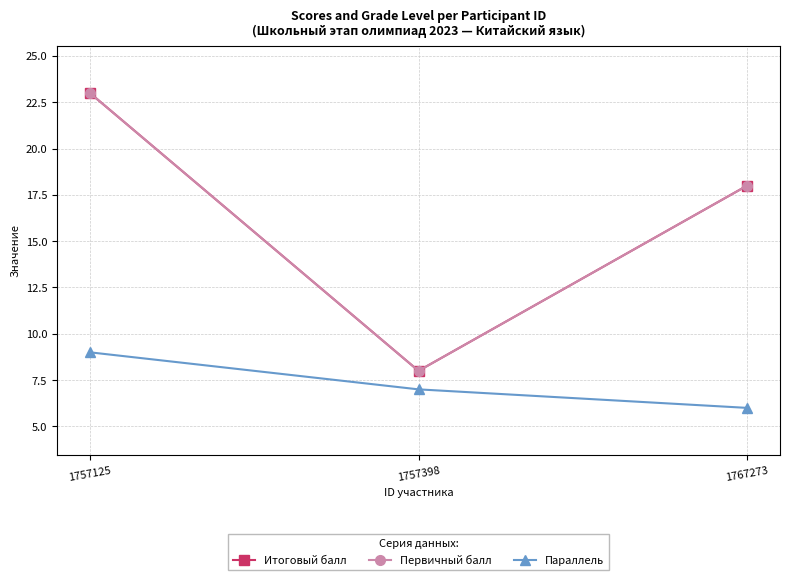

Is this an area chart (filled region under the line)?

No